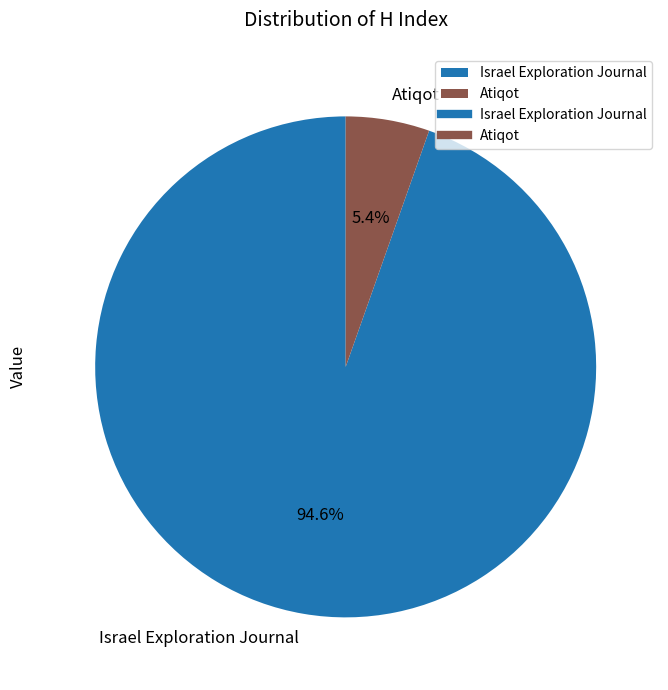

True or false: Israel Exploration Journal accounts for 81% of the total.

False